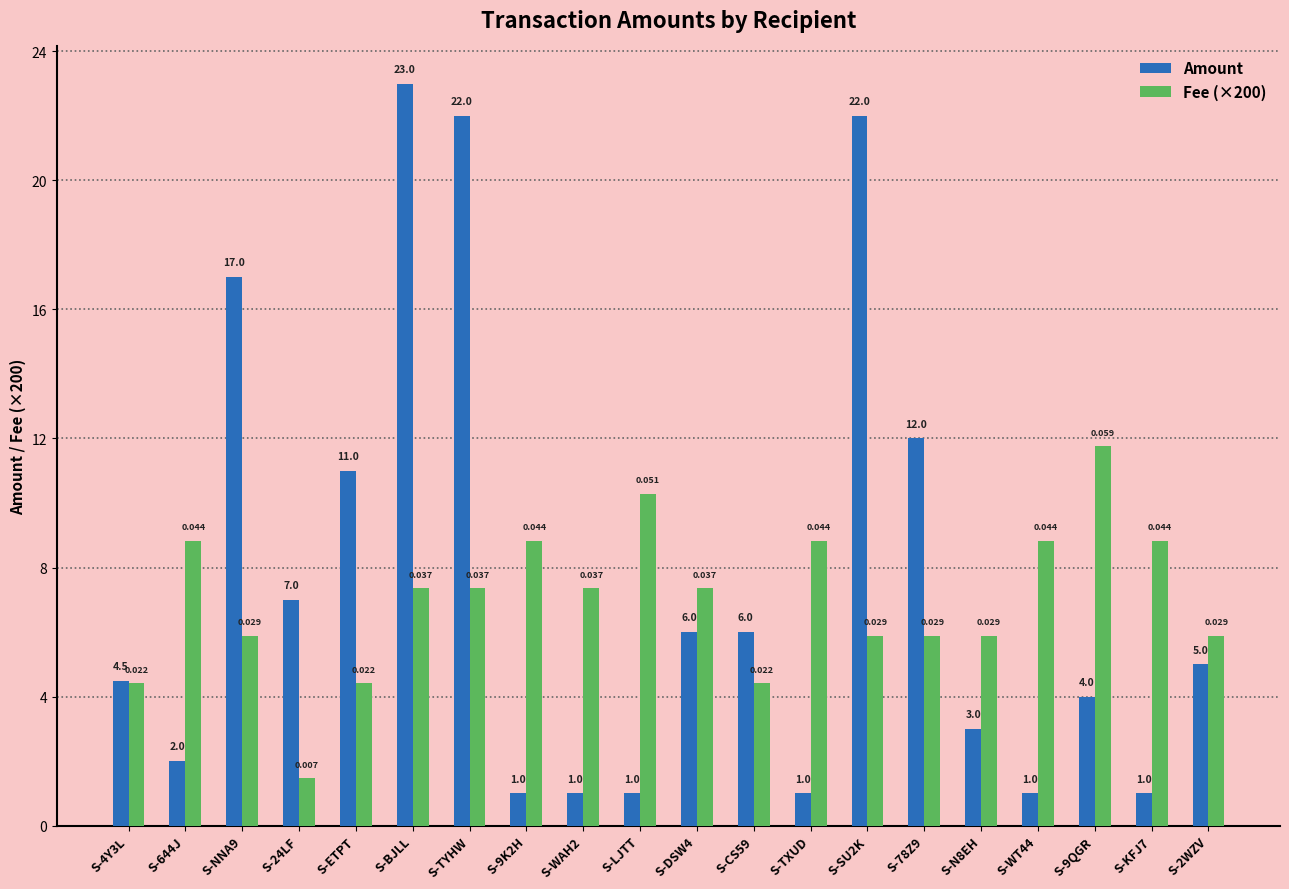

Which category has the highest value across all series?

S-BJLL